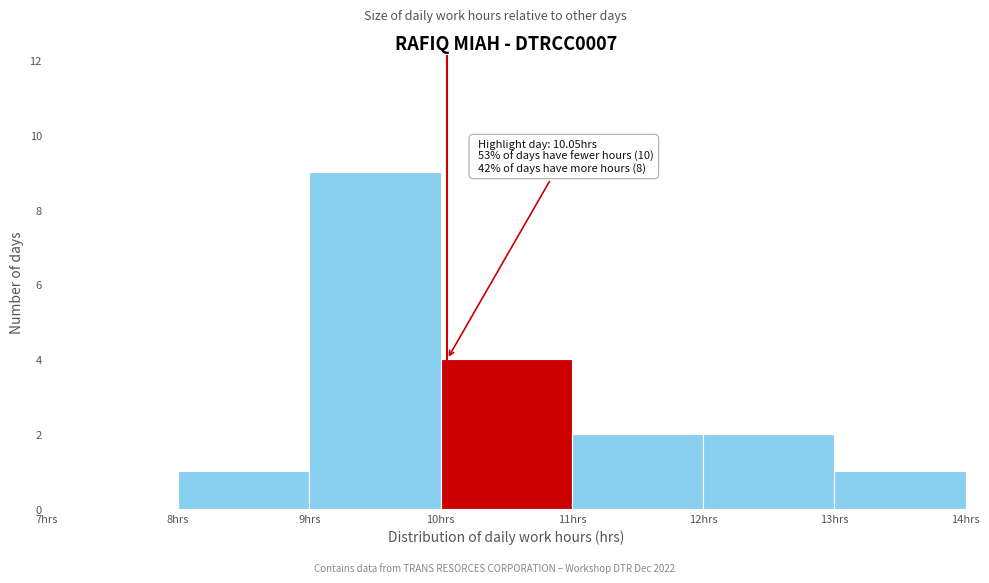

Over which range of the x-axis is the bar tallest?

9 to 10